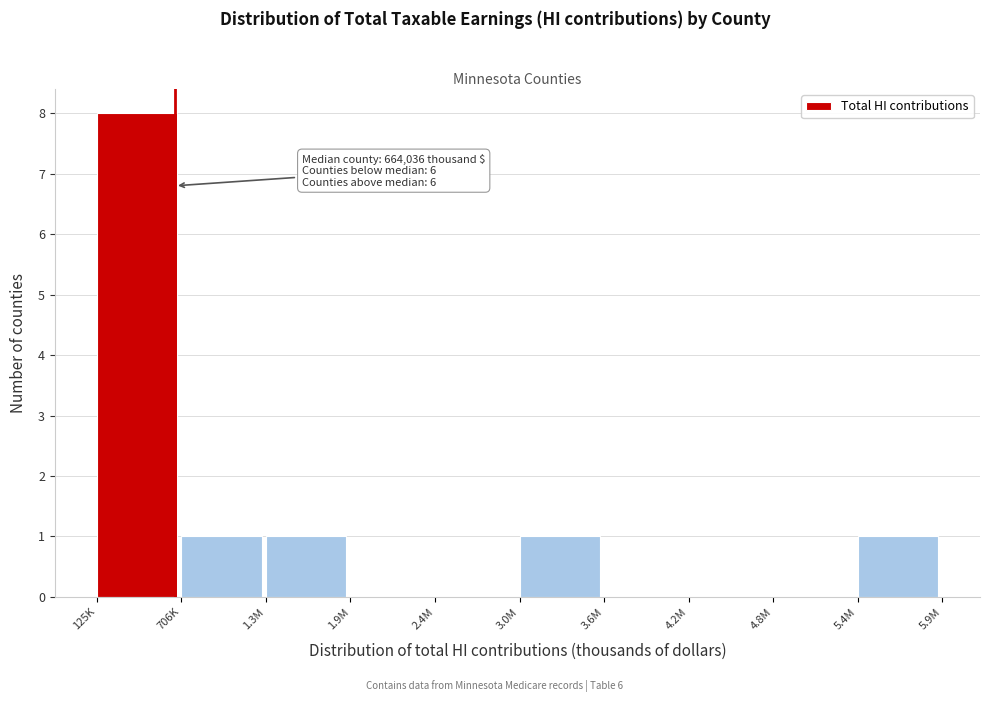

Reading right to left, transcribe all the data shown in this chart.

5.4M=1	4.8M=0	4.2M=0	3.6M=0	3.0M=1	2.4M=0	1.9M=0	1.3M=1	706K=1	125K=8